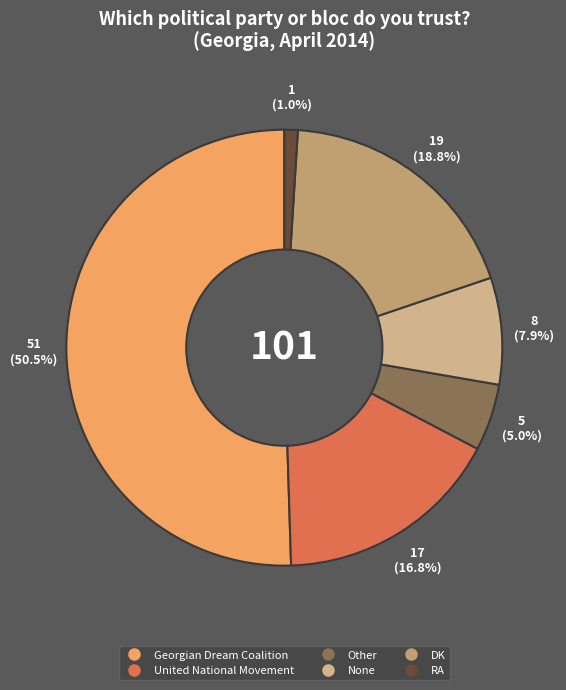

How many slices are in this pie chart?

6